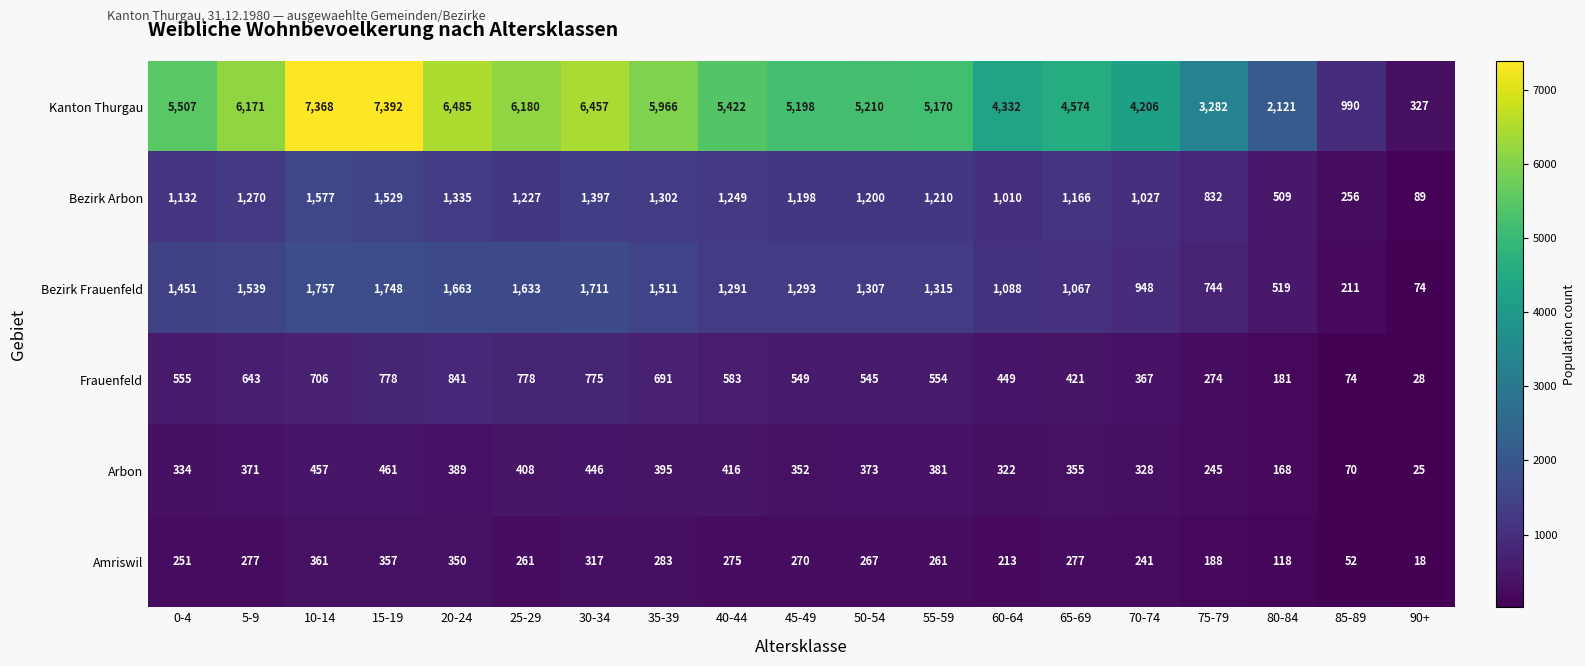

Which series has the largest range (max minus min)?

Kanton Thurgau